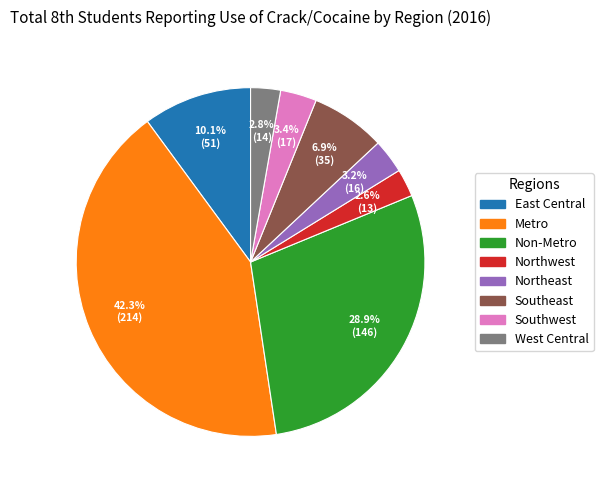

To the nearest percent, what percentage of the pie is Metro?

42%